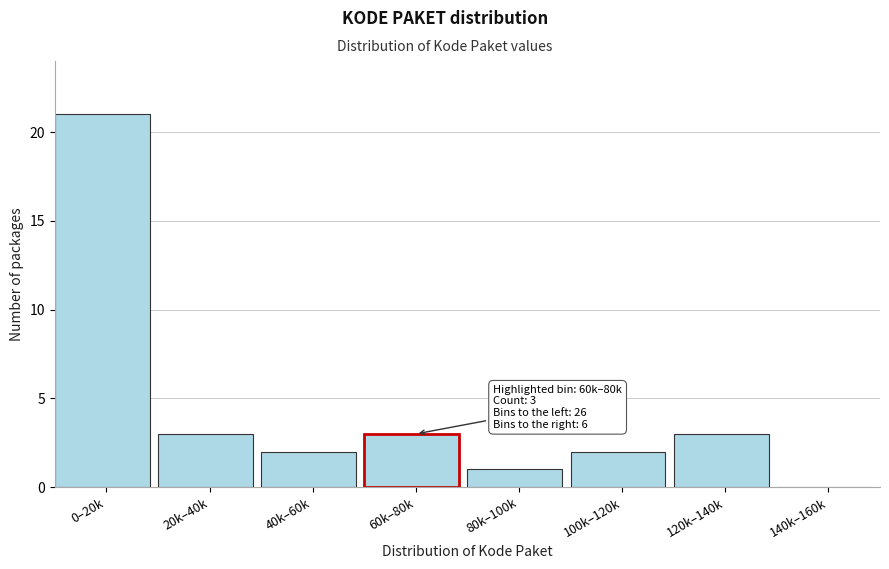

Reading left to right, transcribe all the data shown in this chart.

0–20k=21	20k–40k=3	40k–60k=2	60k–80k=3	80k–100k=1	100k–120k=2	120k–140k=3	140k–160k=0